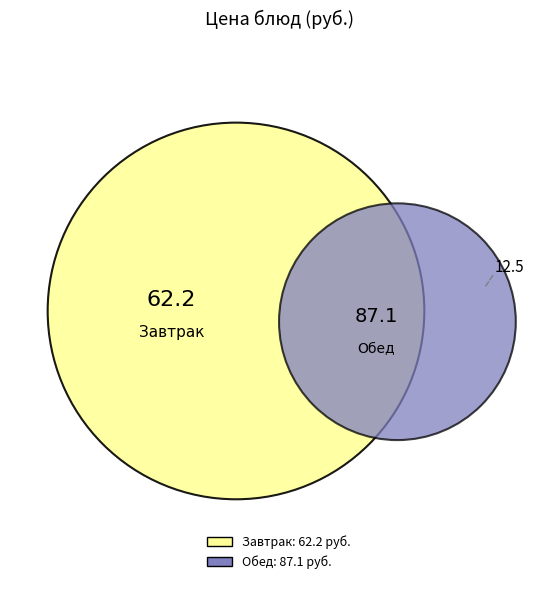

Is there a majority slice in this chart?

No